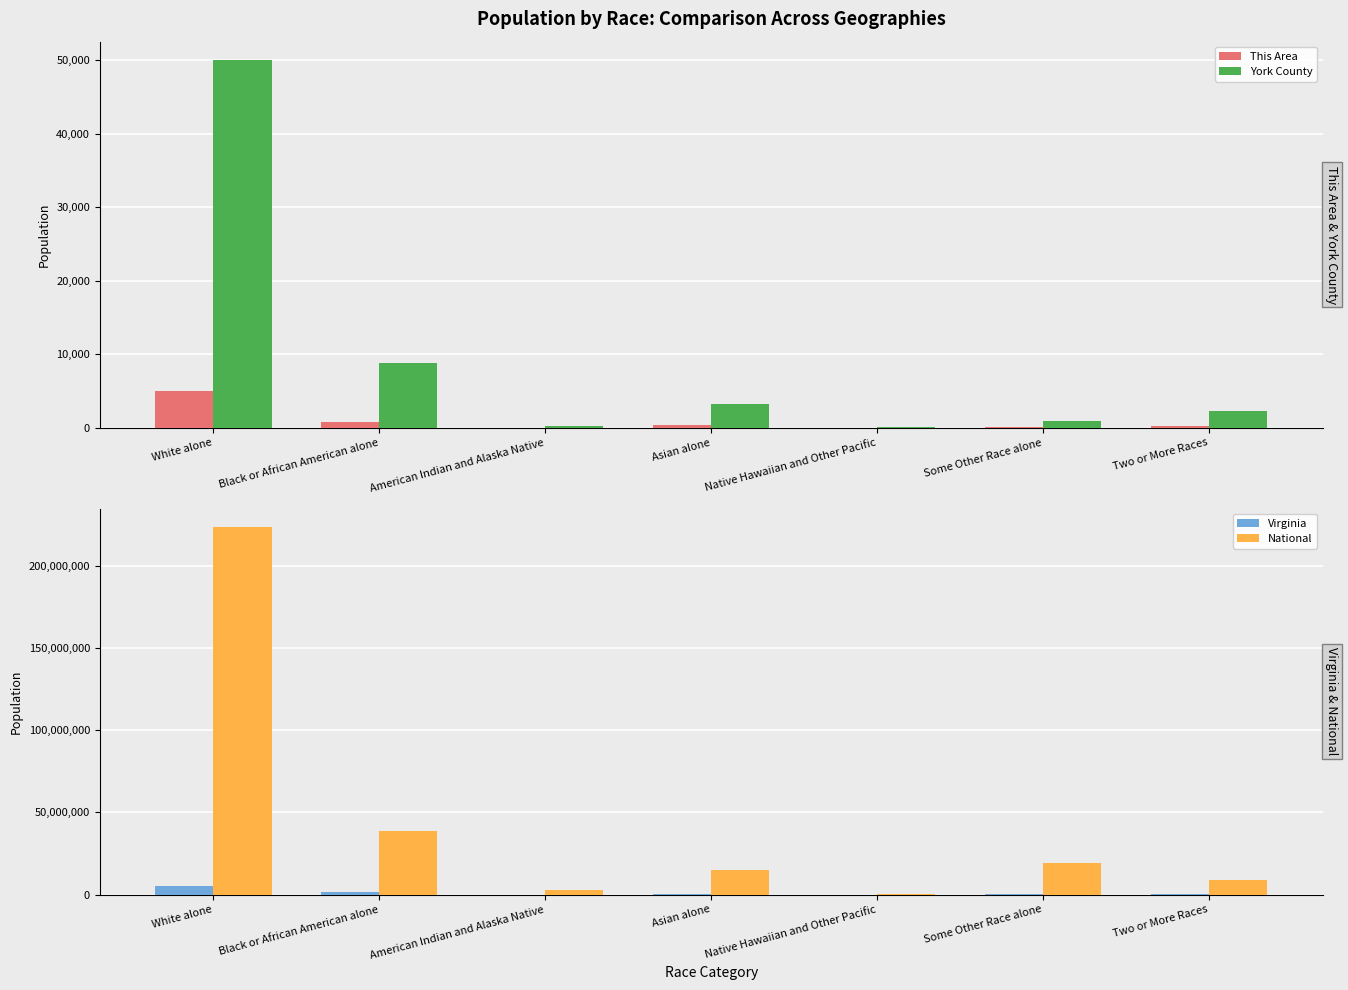

True or false: This Area has a value of 5038 at White alone.

True